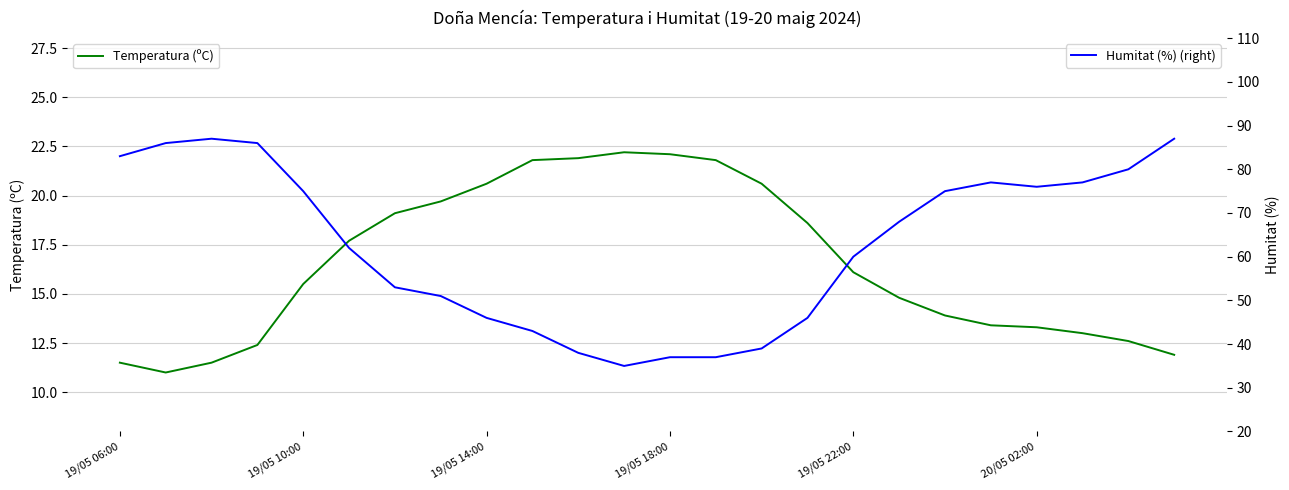

How many lines are shown in the chart?

2